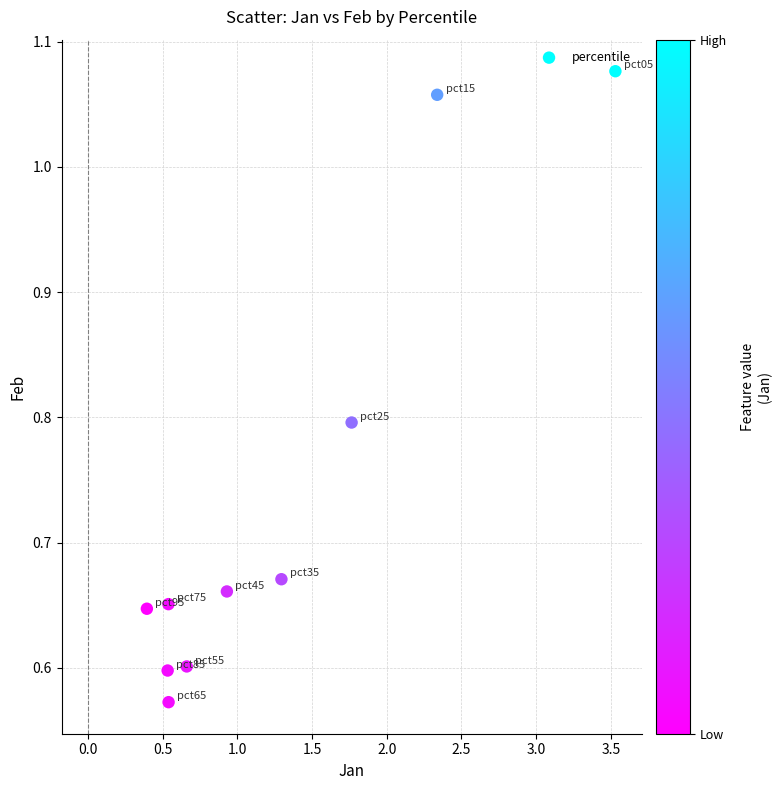

What is the range of Y values (max minus min)?

0.5